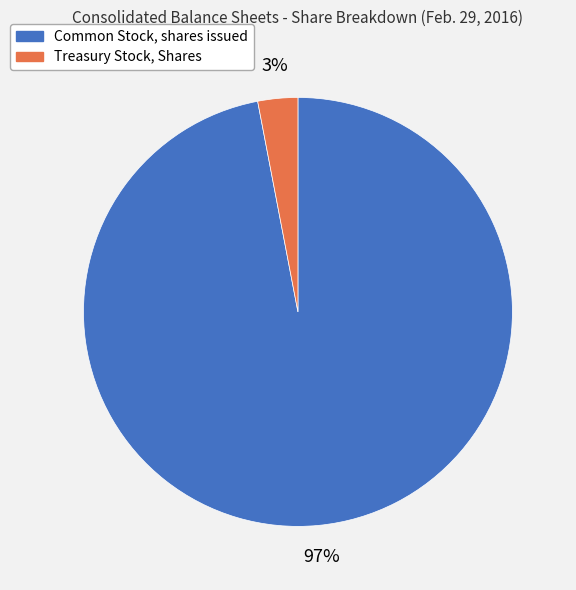

Does Treasury Stock, Shares represent more than half of the total?

No